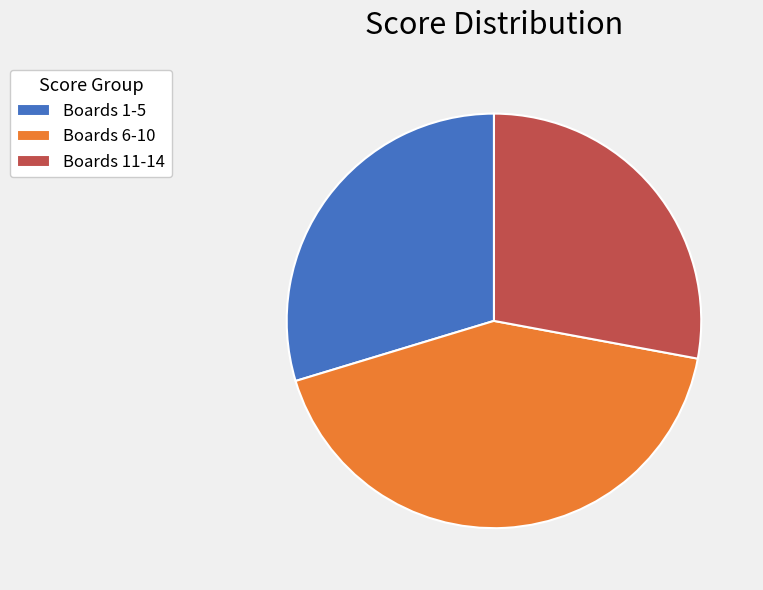

Is there a majority slice in this chart?

No